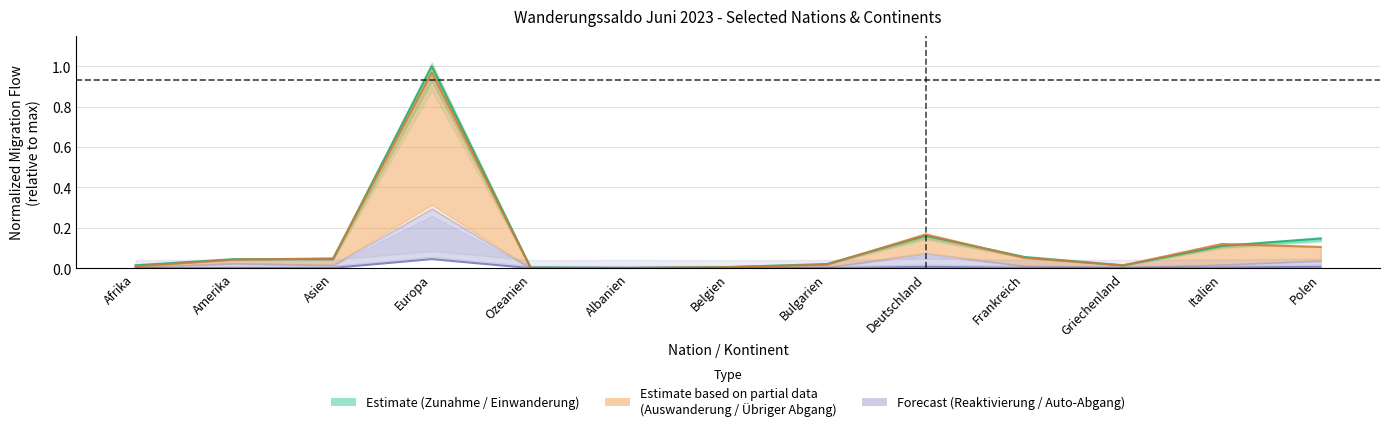

Count the number of categories in the chart.

13